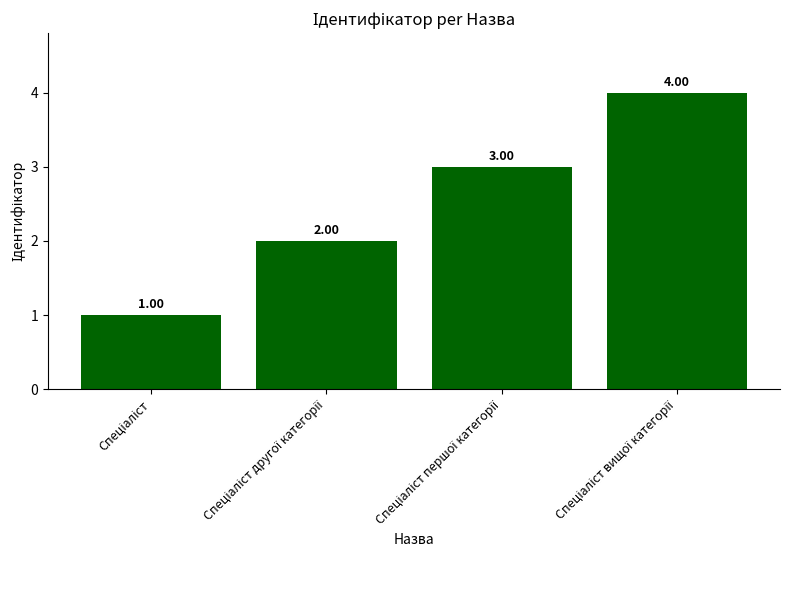

Reading right to left, extract all data points from this chart.

4	3	2	1